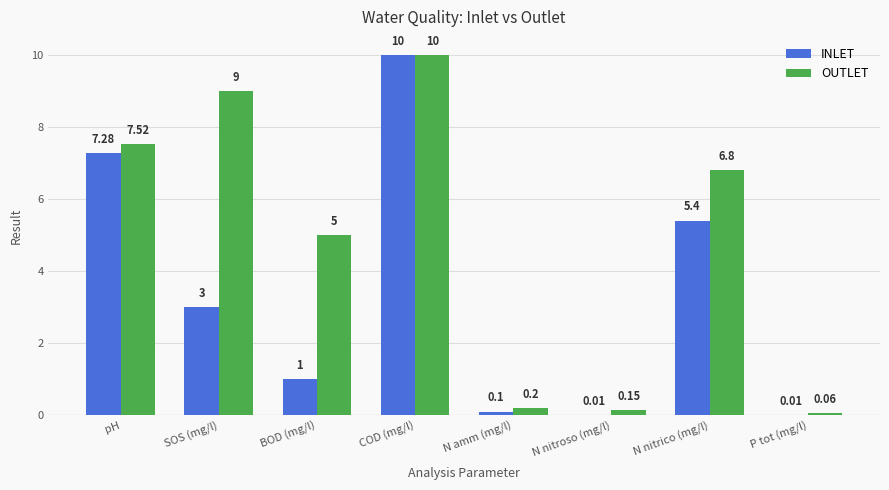

Which series changed the most between SOS (mg/l) and BOD (mg/l)?

OUTLET